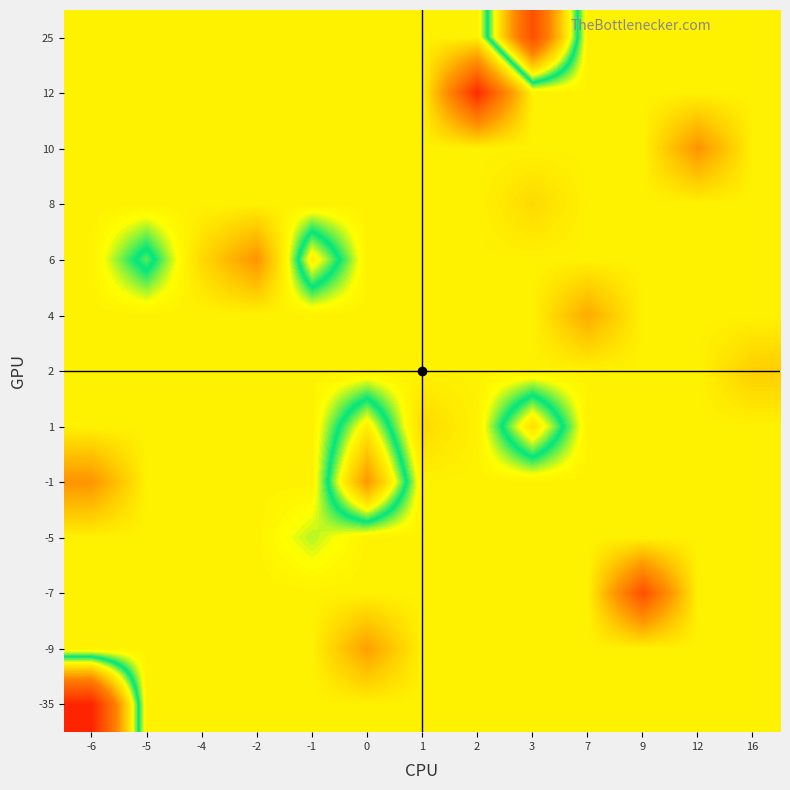

What is the total value across all series at -5?

-5